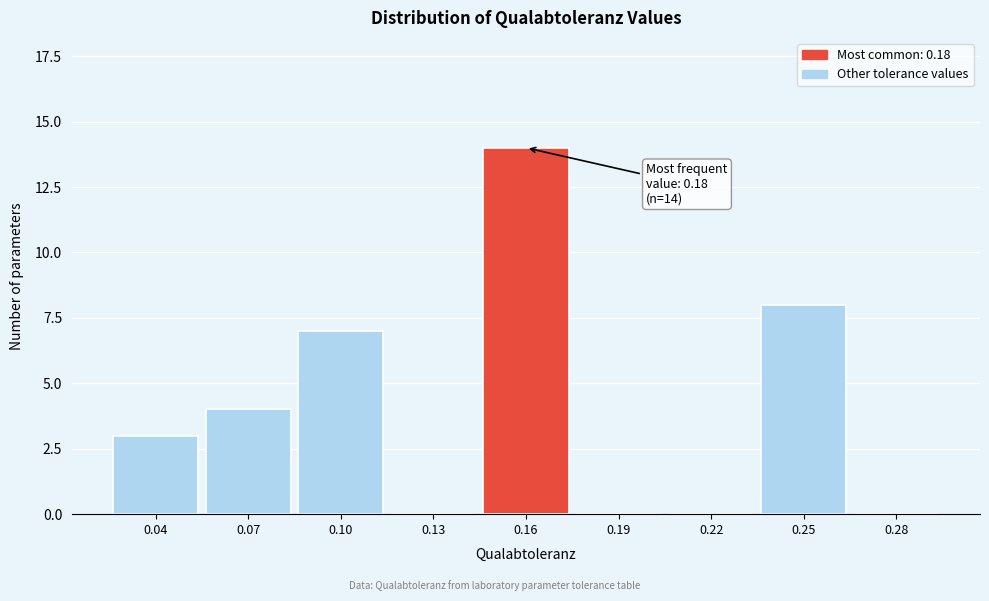

Reading left to right, list all the values displayed in this chart.

0.04=3	0.07=4	0.10=7	0.13=0	0.16=14	0.19=0	0.22=0	0.25=8	0.28=0